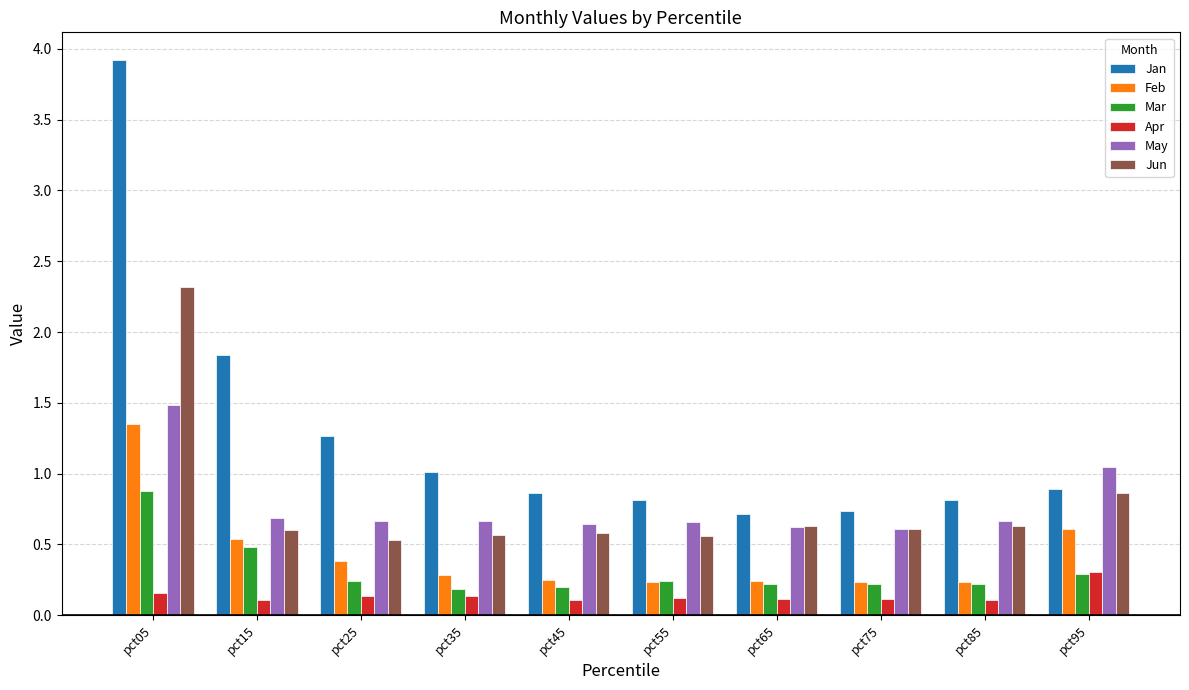

Is the value of Mar at pct85 greater than the value of May at pct65?

No